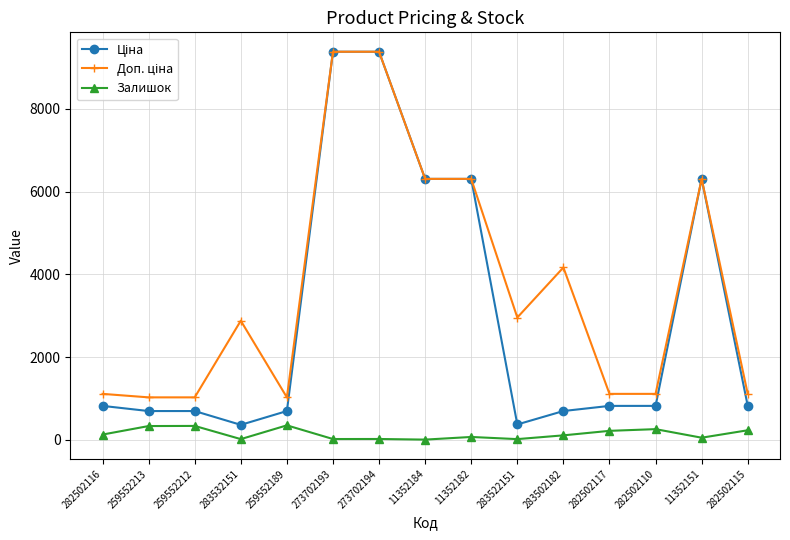

What is the difference between the highest and lowest values at 282502110?

853.2